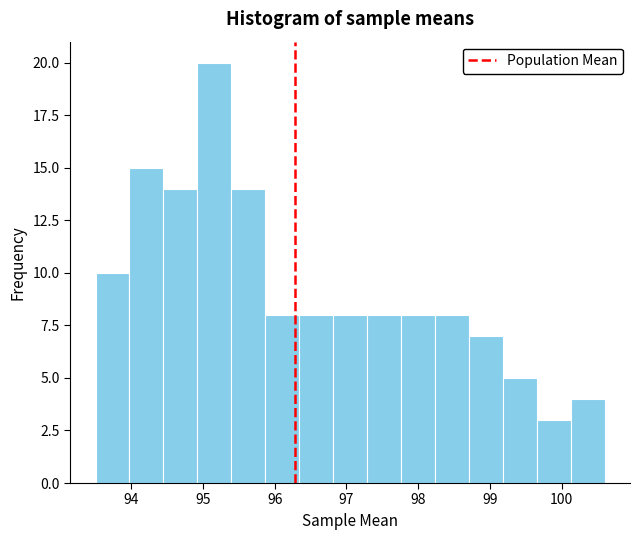

What is the height of the bar covering 94.9 to 95.4 on the x-axis? Neither the bar edges nor the heights are printed on the chart, so give them approximately, as read against the axes.

20